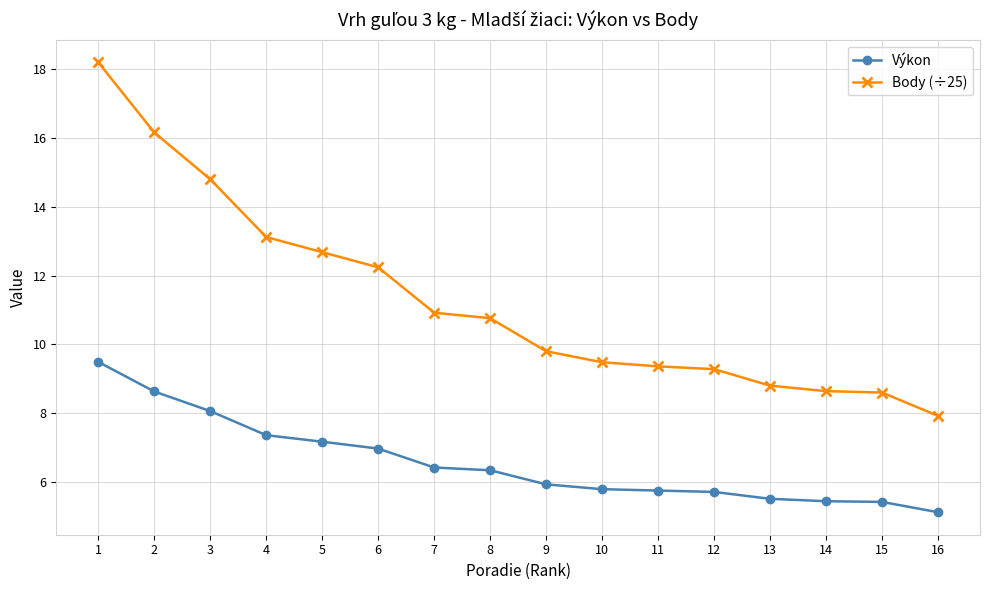

At which label does Body (÷25) reach its peak?

1